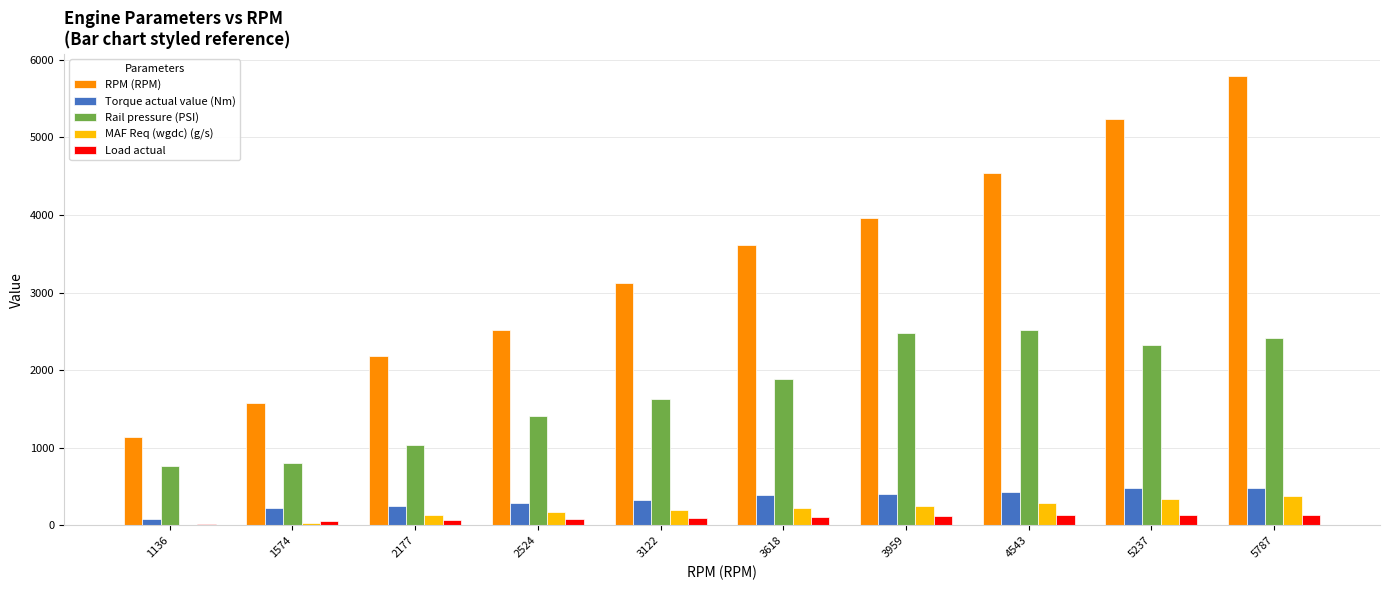

What is the maximum value for RPM (RPM)?

5787.0